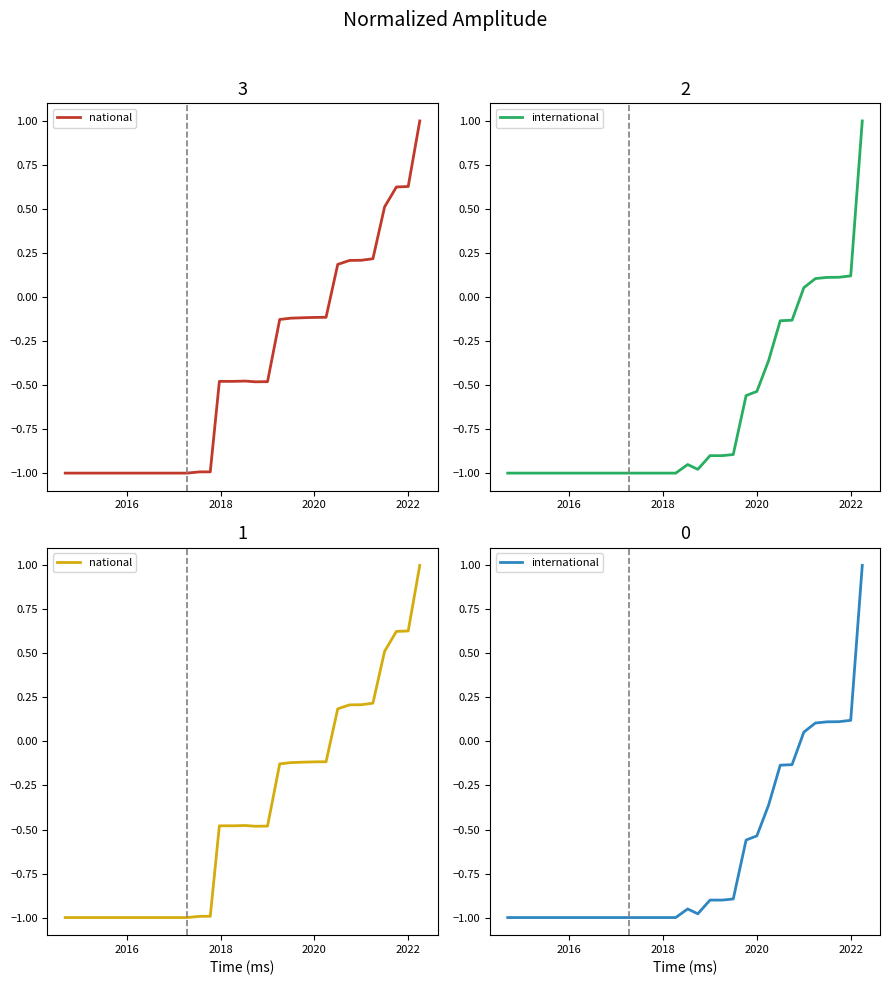

True or false: international and national cross at least once.

False